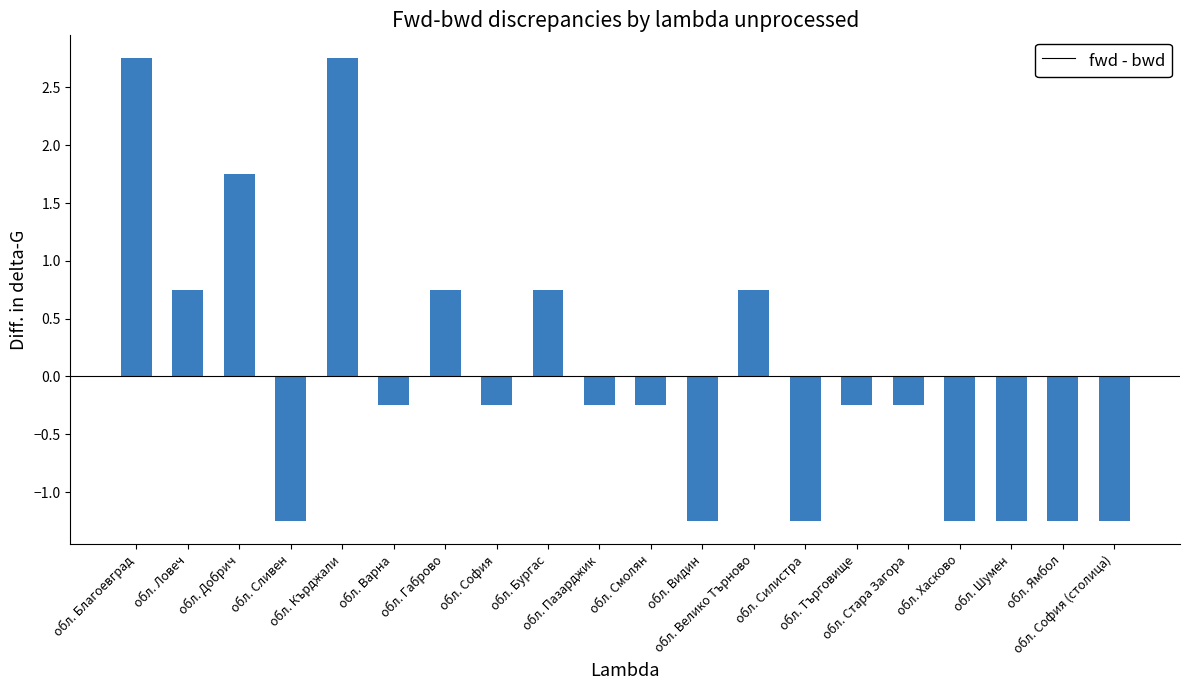

What is the difference between the maximum and minimum values?

4.0